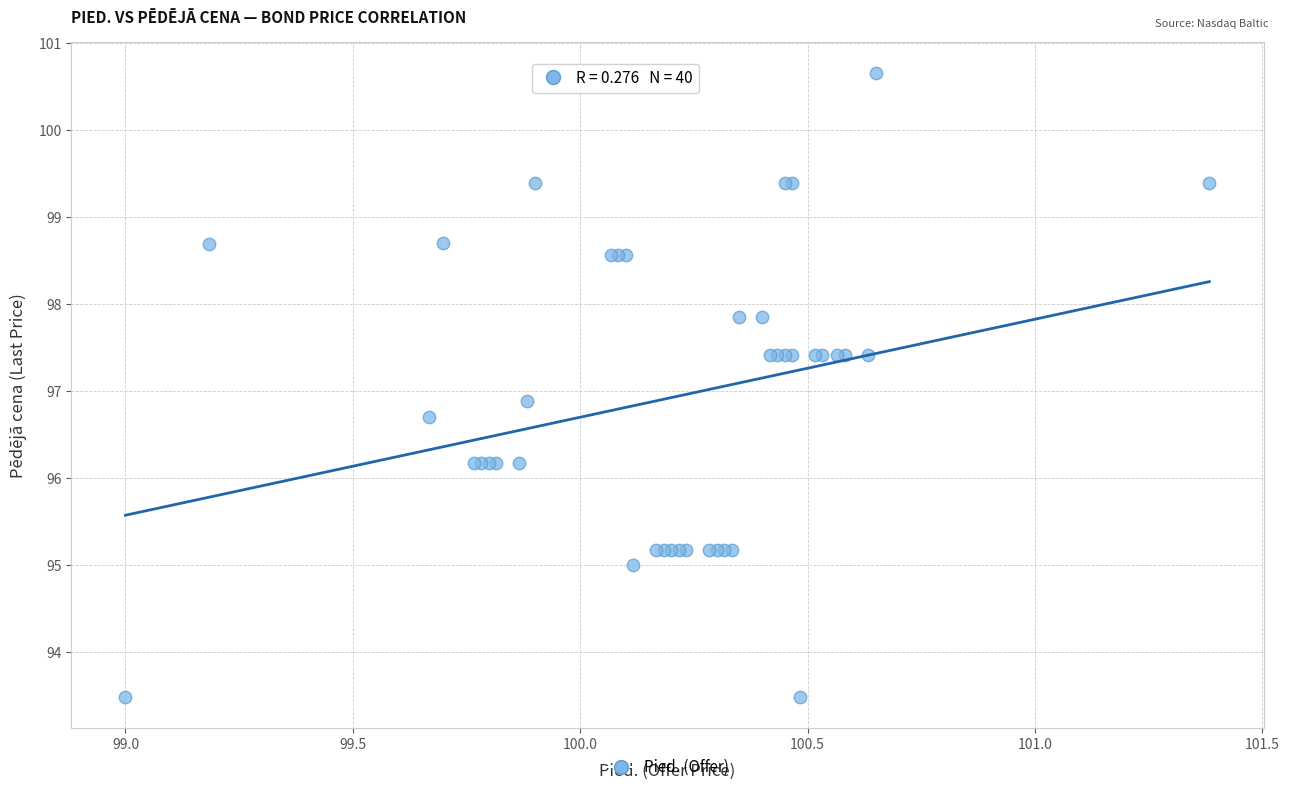

What Y value in the scatter plot is closest to 97?

96.9